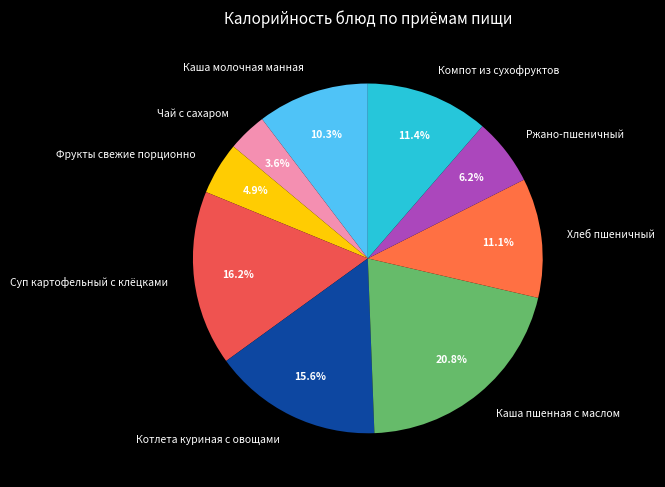

How many segments does this pie chart have?

9